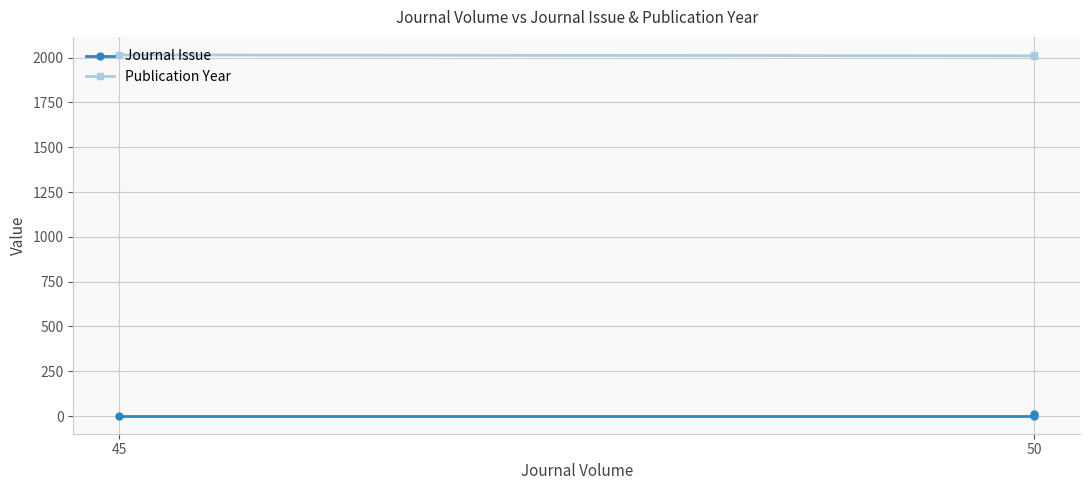

Which category has the lowest value in the Publication Year series?

50